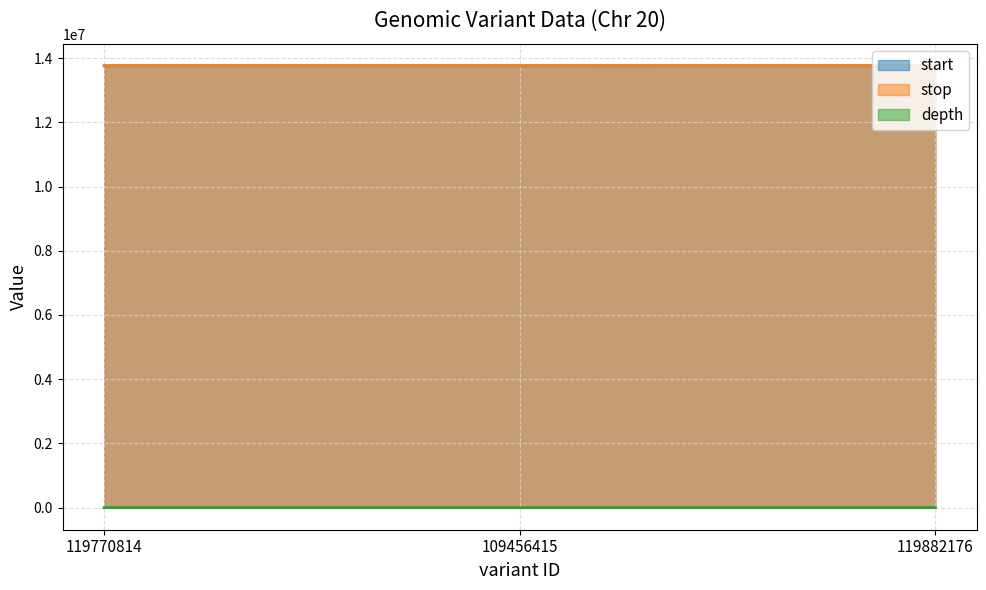

What is the difference between the maximum and minimum values in the start series?

883